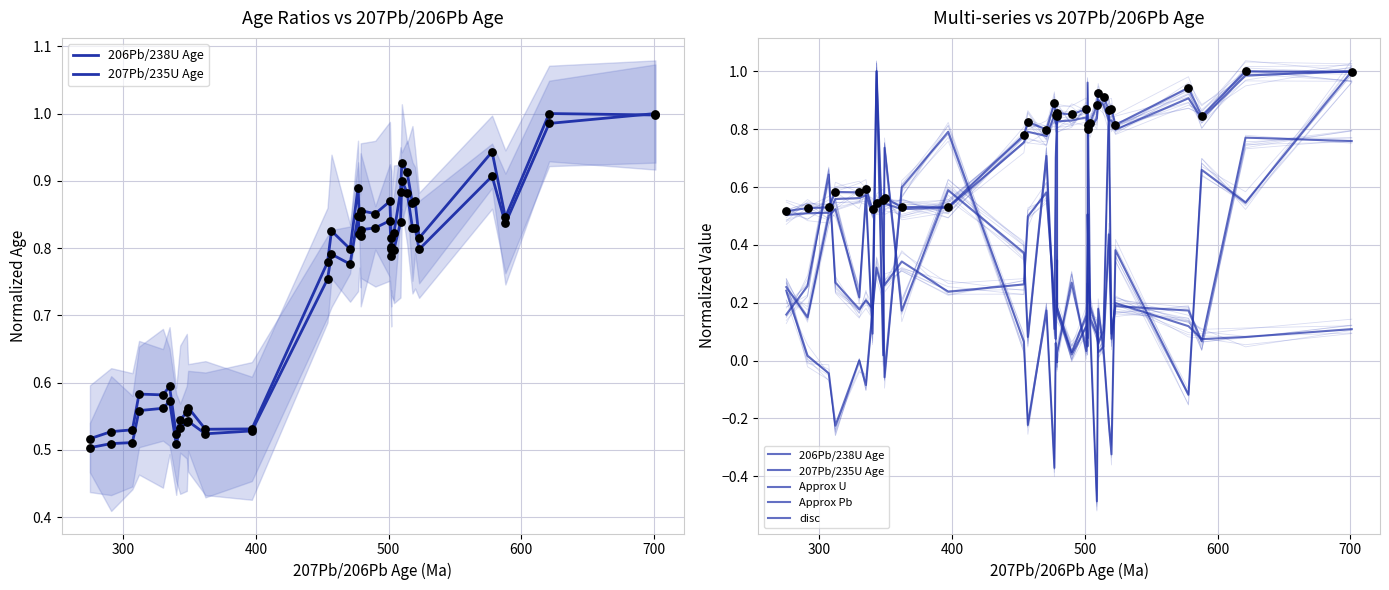

What is the total value across all series at 8?

1.7